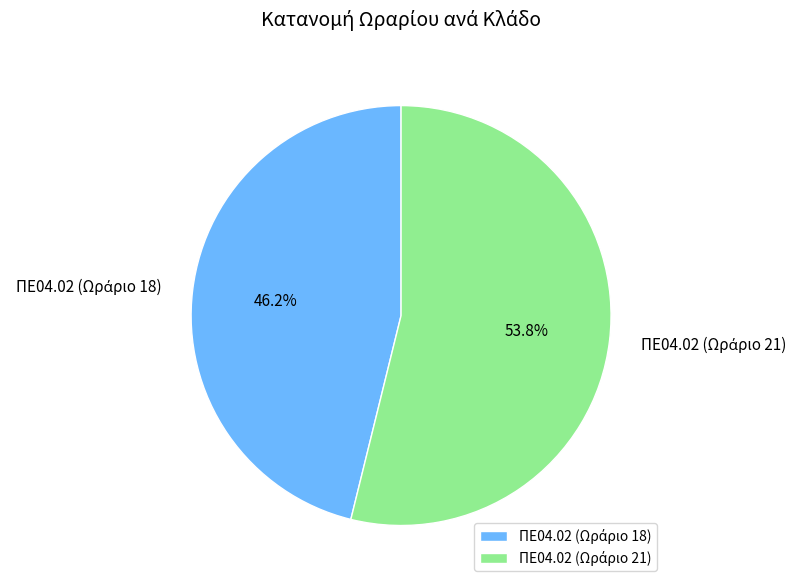

Is there any slice that represents more than half of the pie?

Yes